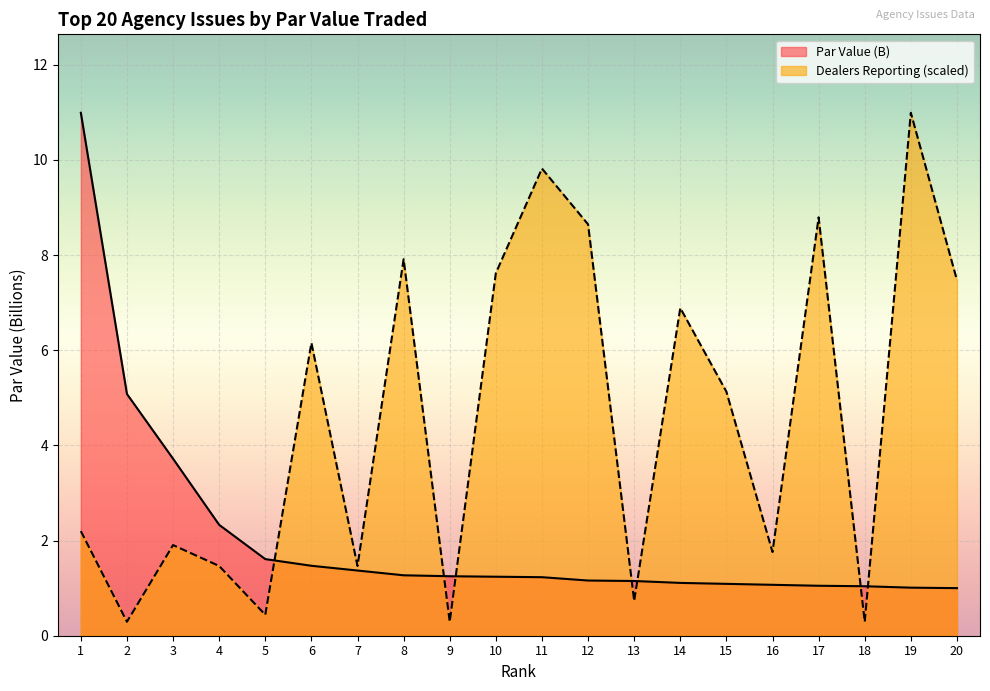

How many lines are shown in the chart?

2